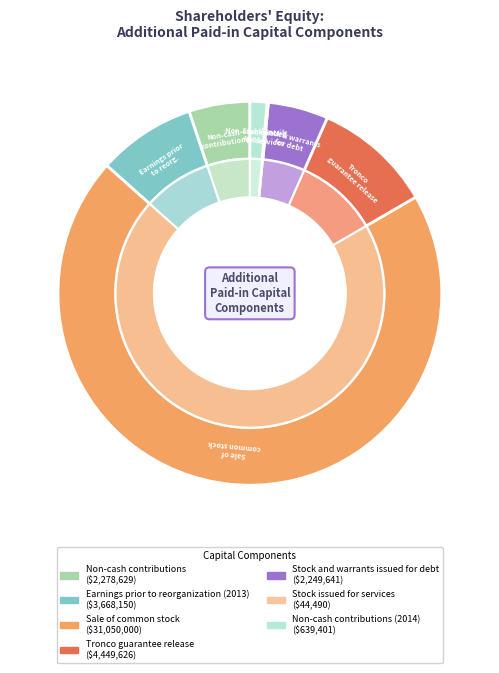

To the nearest percent, what is the difference between the largest and smallest slice percentages?

70%